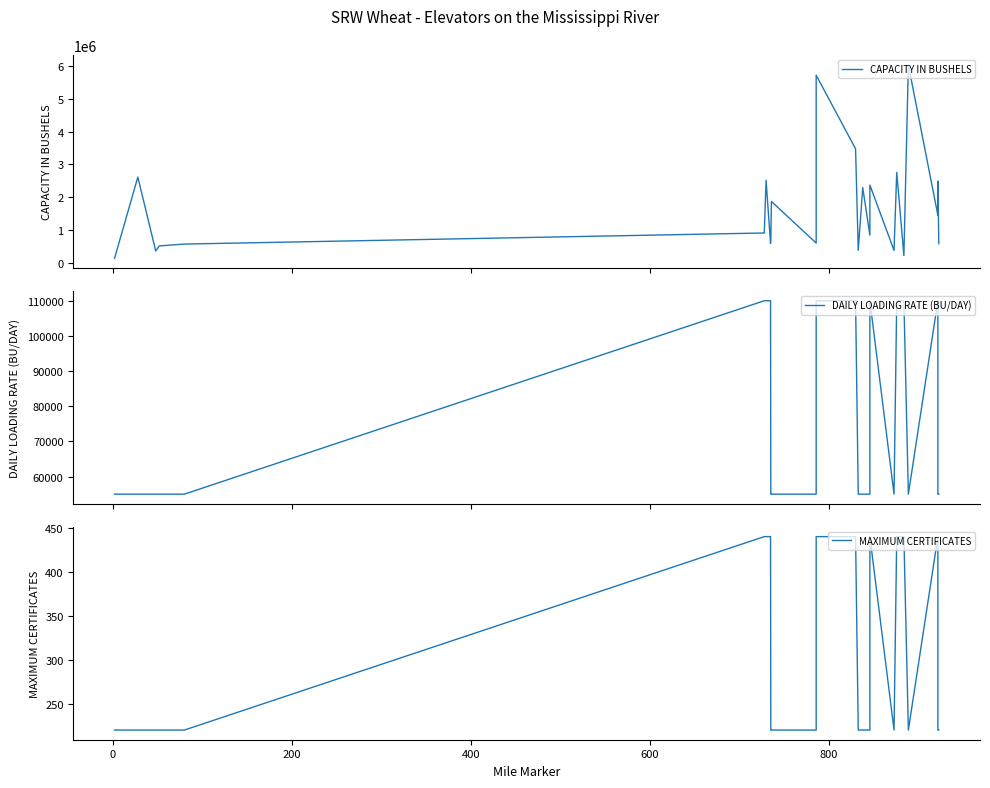

How many distinct data groups are displayed?

3